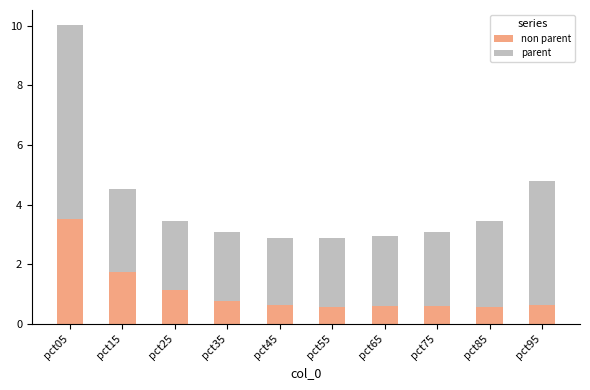

Are the bars grouped side by side (vs. stacked)?

No